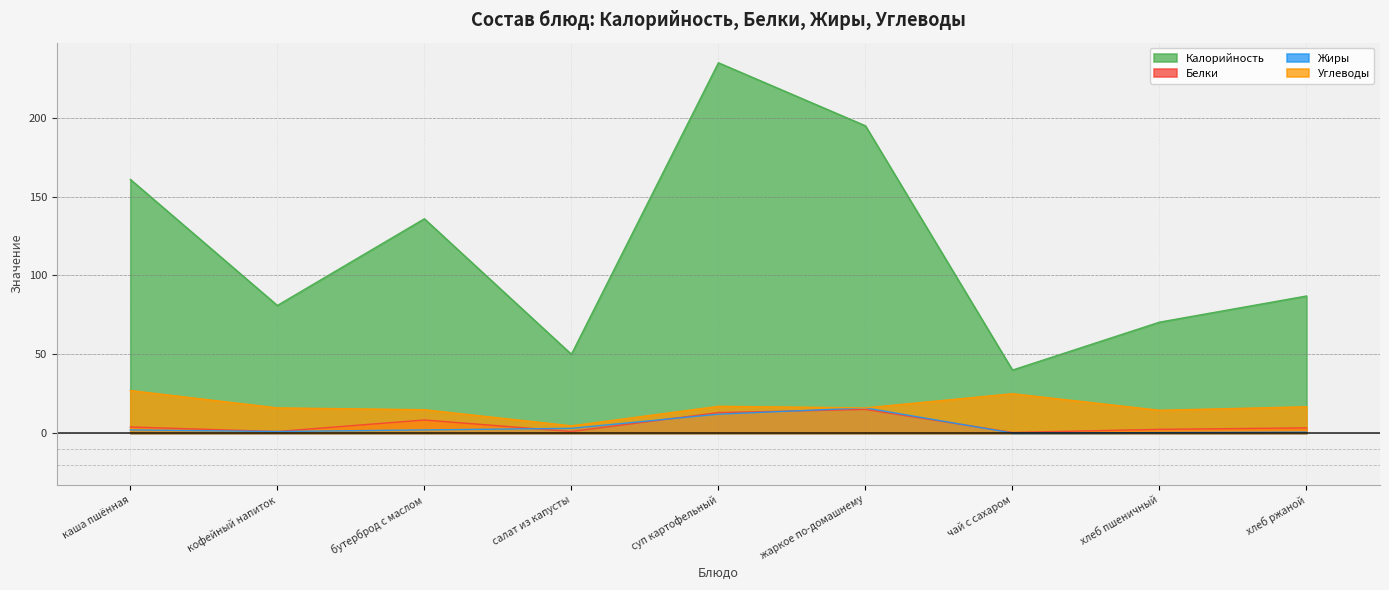

What are all the series names shown in the legend?

Калорийность, Белки, Жиры, Углеводы